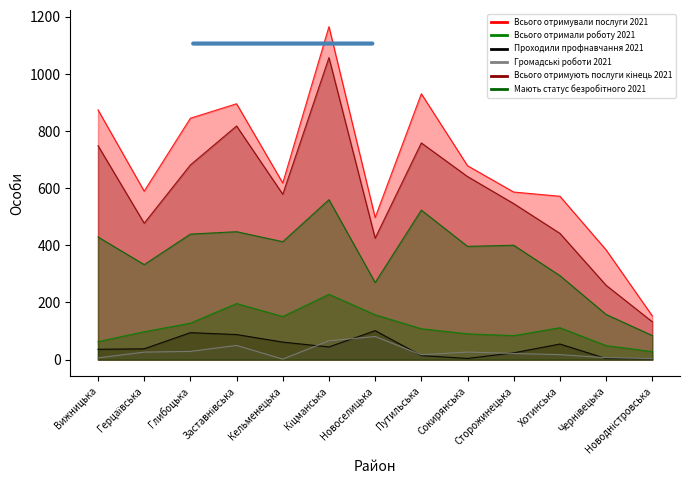

What is the highest value of the Проходили профнавчання 2021 series?

101.4